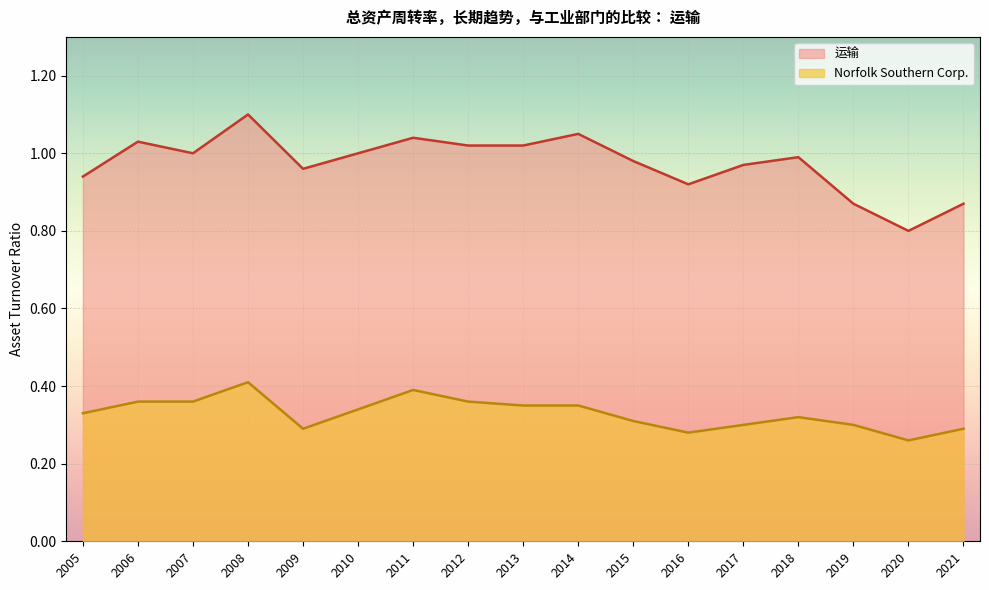

List the series in order of their overall mean, highest first.

运输, Norfolk Southern Corp.